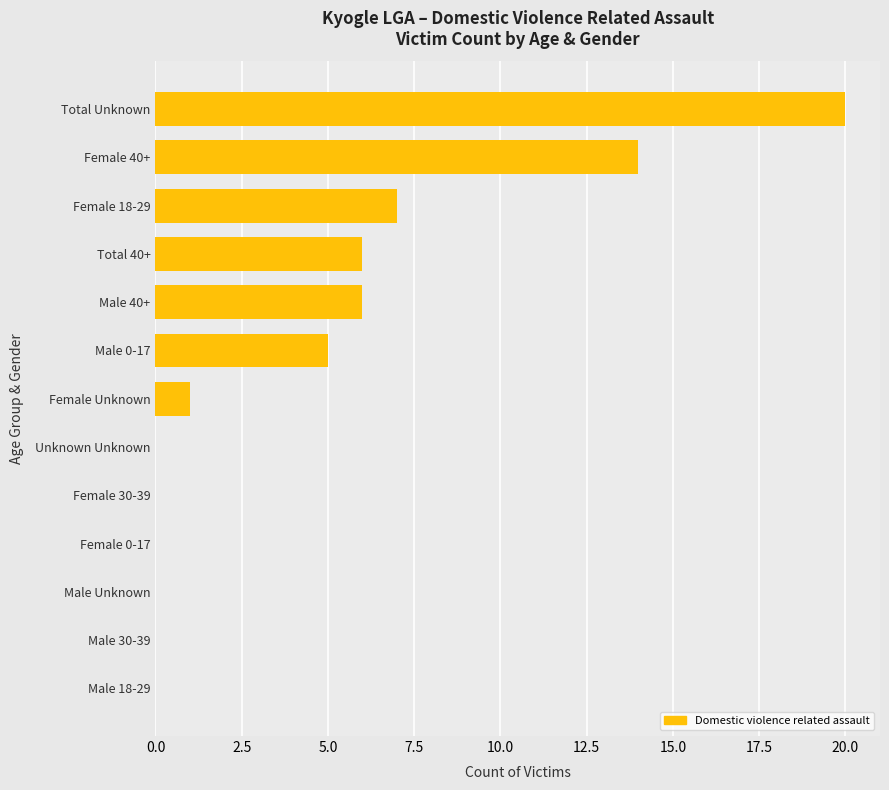

Reading bottom to top, transcribe all the data shown in this chart.

Male 18-29=0	Male 30-39=0	Male Unknown=0	Female 0-17=0	Female 30-39=0	Unknown Unknown=0	Female Unknown=1	Male 0-17=5	Male 40+=6	Total 40+=6	Female 18-29=7	Female 40+=14	Total Unknown=20